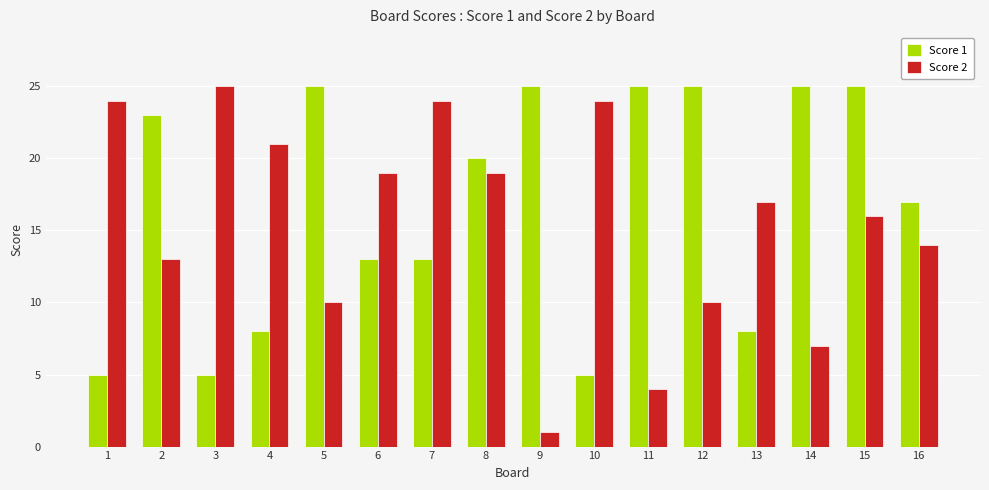

What is the value of the Score 2 bar at the 15th from the left?

16